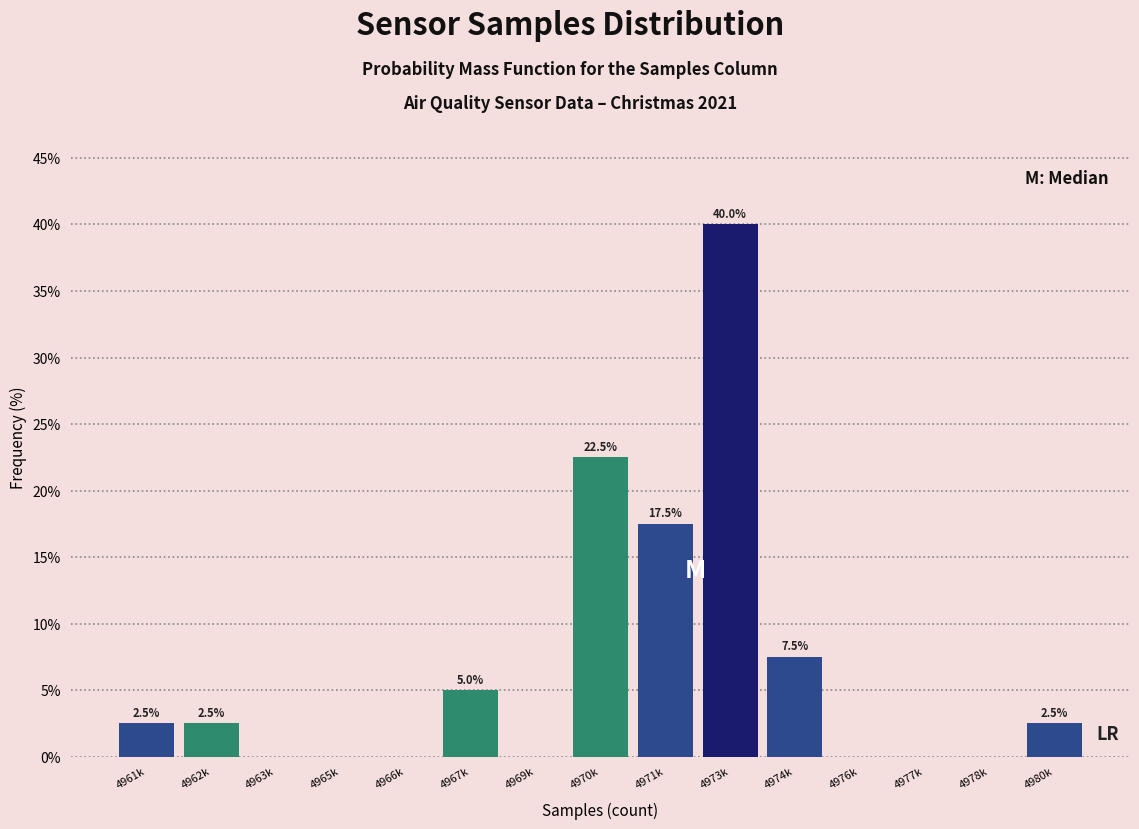

Reading left to right, what are all the values shown in this chart?

4961k=2.5	4962k=2.5	4963k=0.0	4965k=0.0	4966k=0.0	4967k=5.0	4969k=0.0	4970k=22.5	4971k=17.5	4973k=40.0	4974k=7.5	4976k=0.0	4977k=0.0	4978k=0.0	4980k=2.5